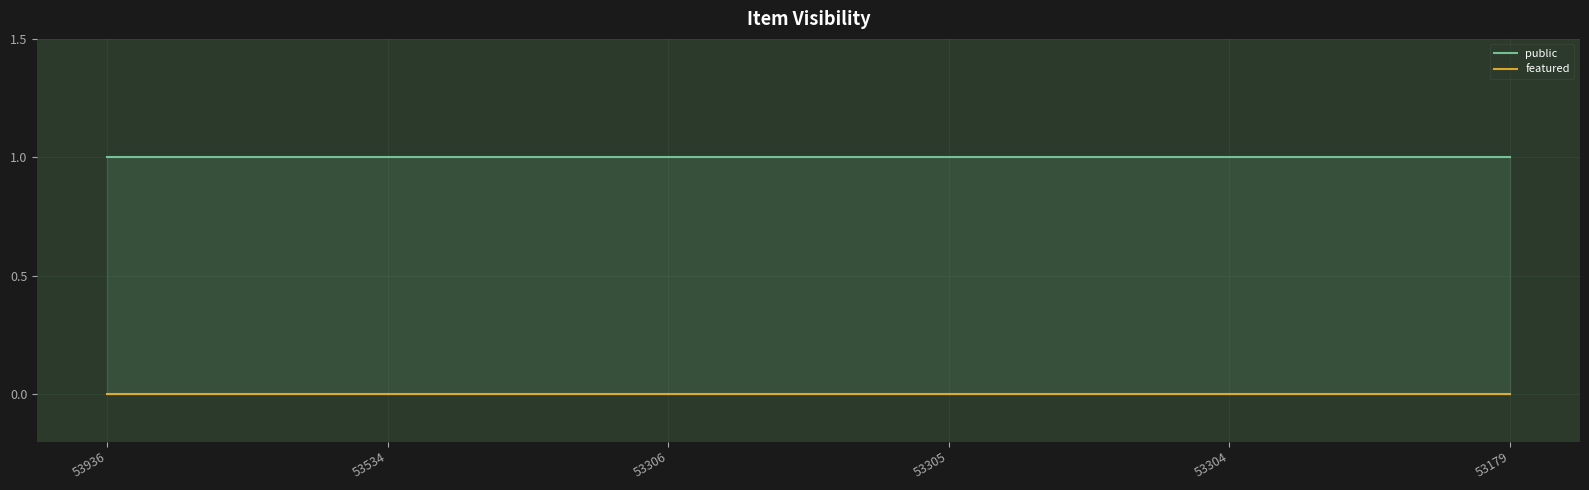

What is the spread (max minus min) of values at 53179?

1